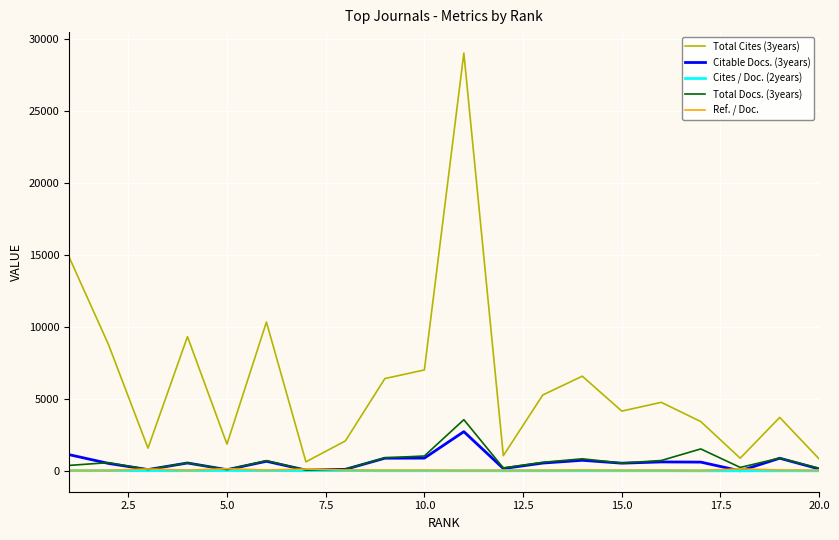

What are all the series names shown in the legend?

Total Cites (3years), Citable Docs. (3years), Cites / Doc. (2years), Total Docs. (3years), Ref. / Doc.